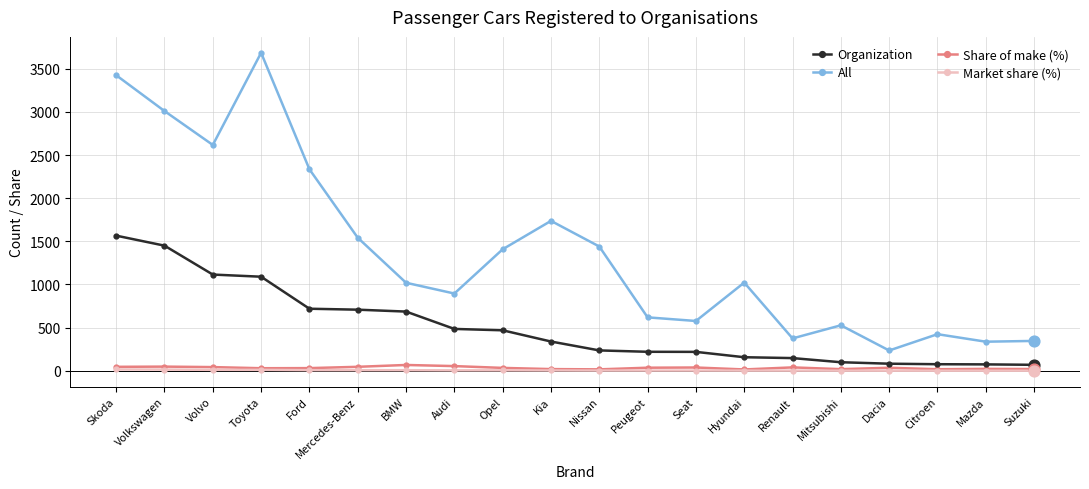

At how many categories does at least one series exceed 2980?

3